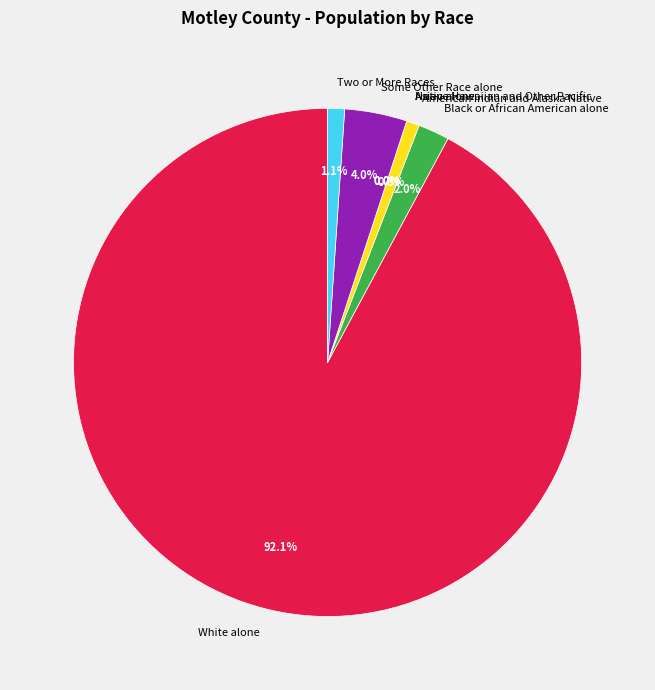

To the nearest percent, what is the average slice percentage?

14%